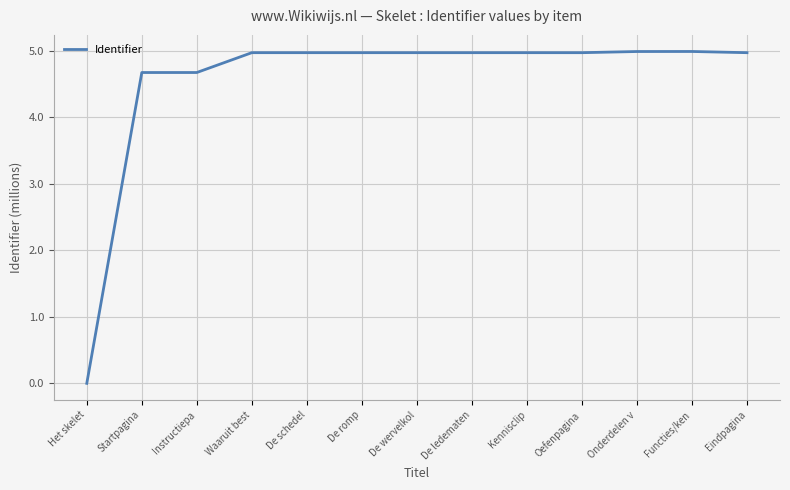

The chart shows a value of -2.6 at Het skelet. True or false?

False